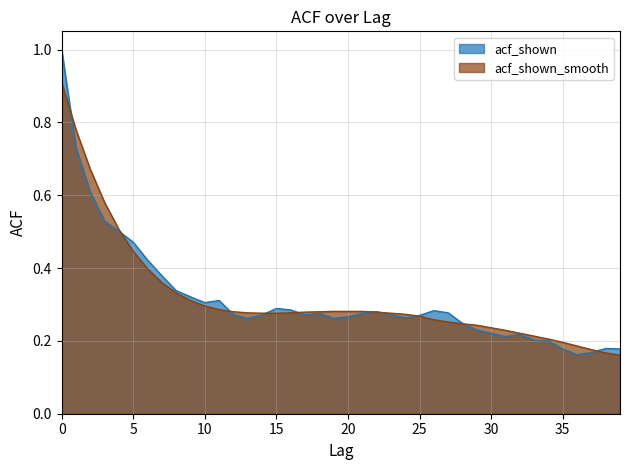

Where do acf_shown_smooth and acf_shown first cross each other?

0 and 1